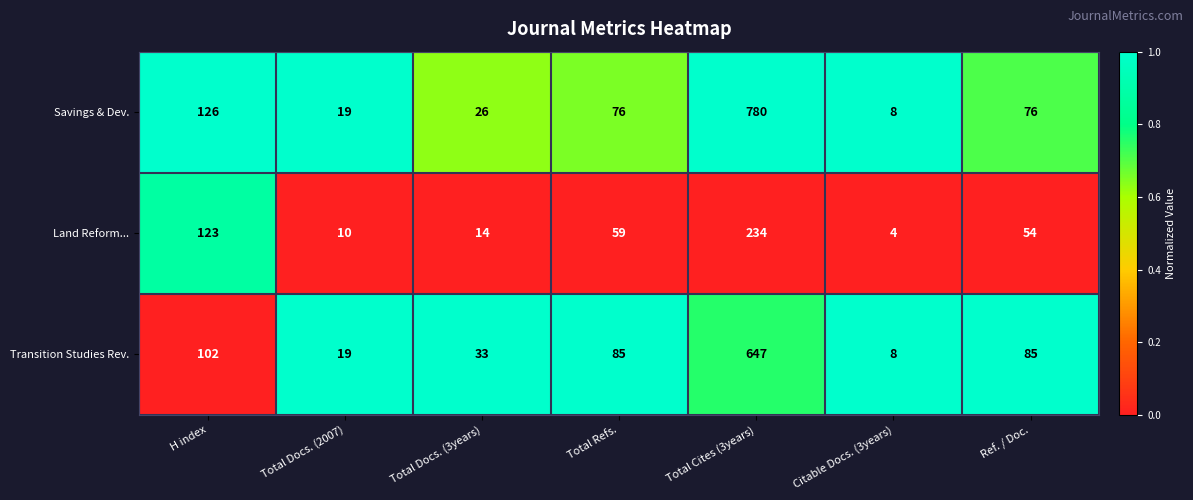

What value does the Land Reform... series have at Total Cites (3years)?

234